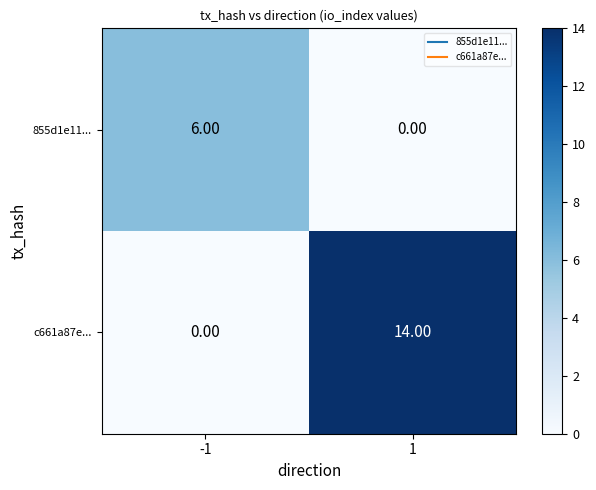

What is the sum of the c661a87e... values at -1 and 1?

14